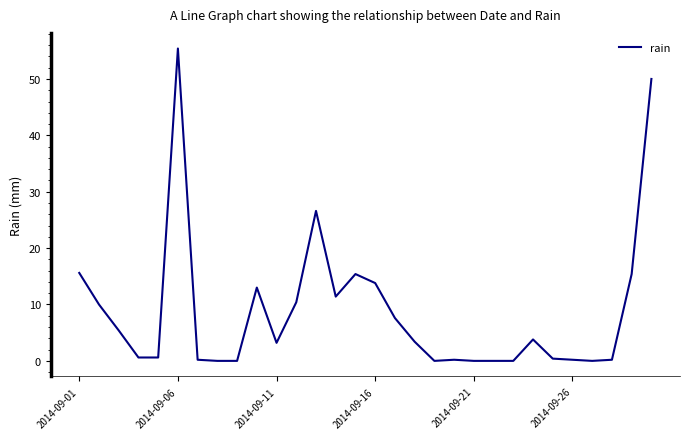

What is the difference between the maximum and minimum values?

55.4